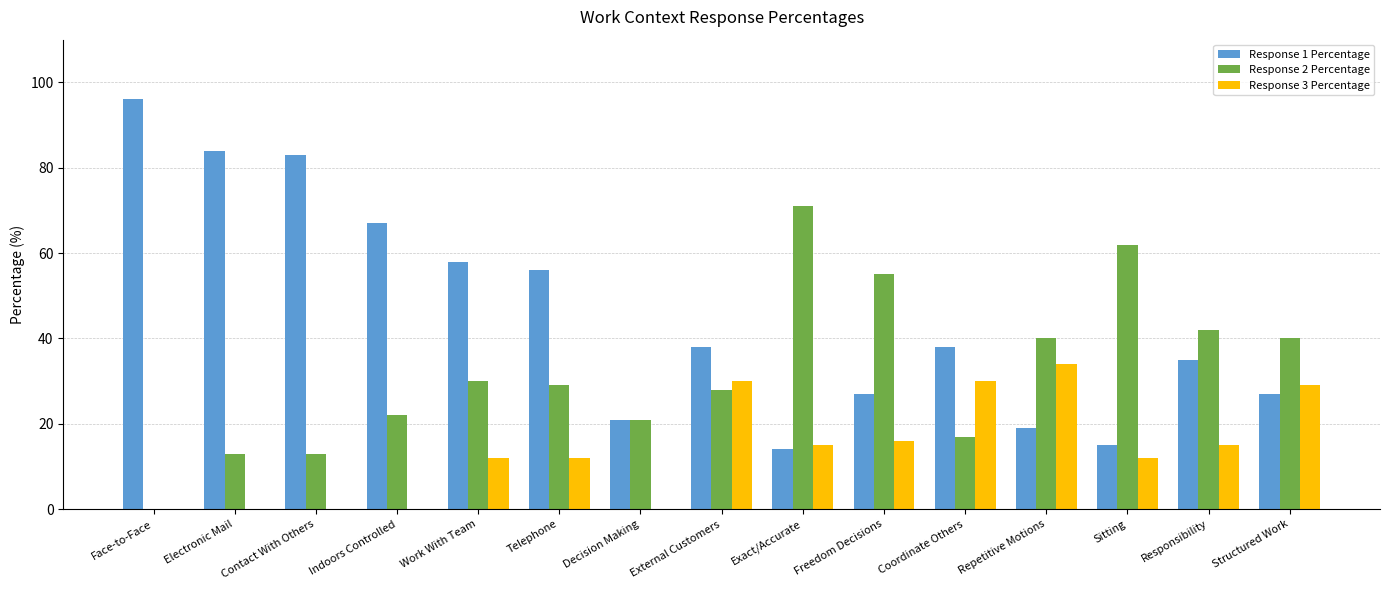

Read the Response 1 Percentage value at External Customers, to the nearest 10.

40